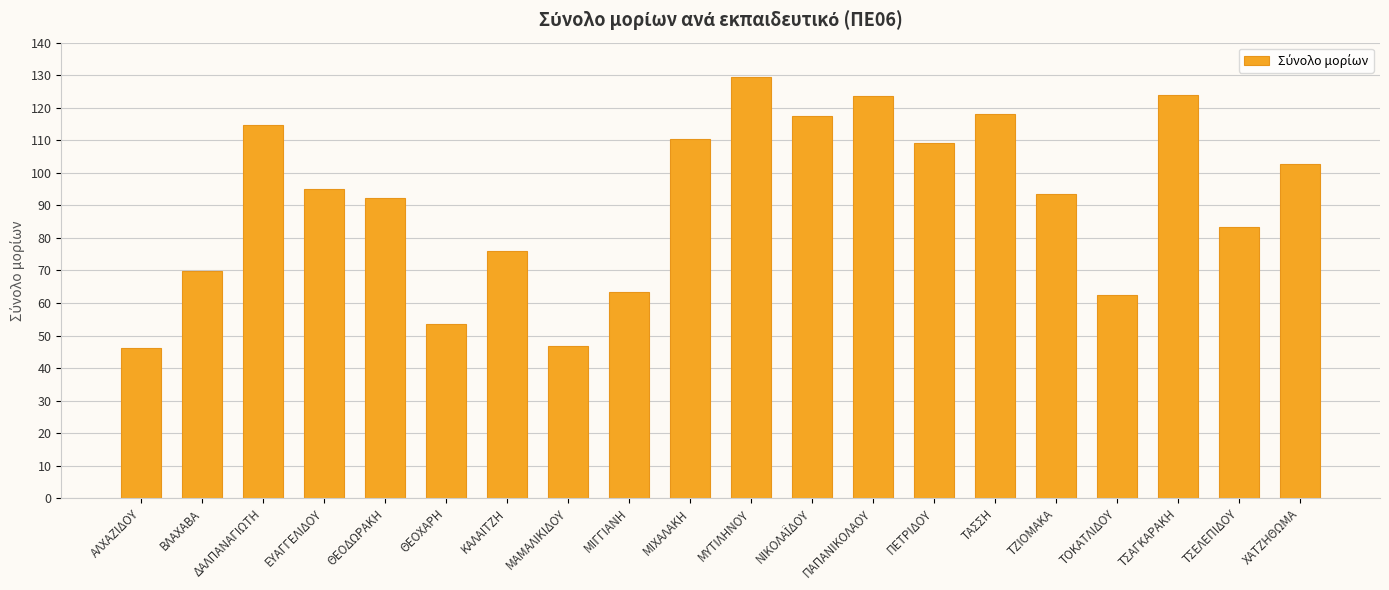

Approximately how many times larger is the value at ΠΑΠΑΝΙΚΟΛΑΟΥ compared to ΤΑΣΣΗ?

1.0